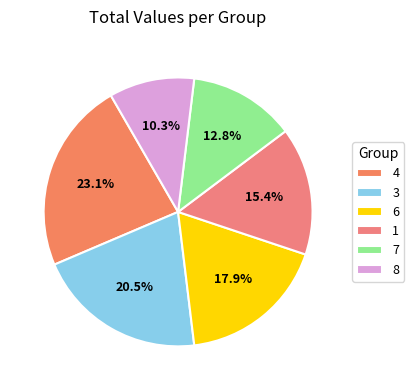

Does any single category account for the majority?

No